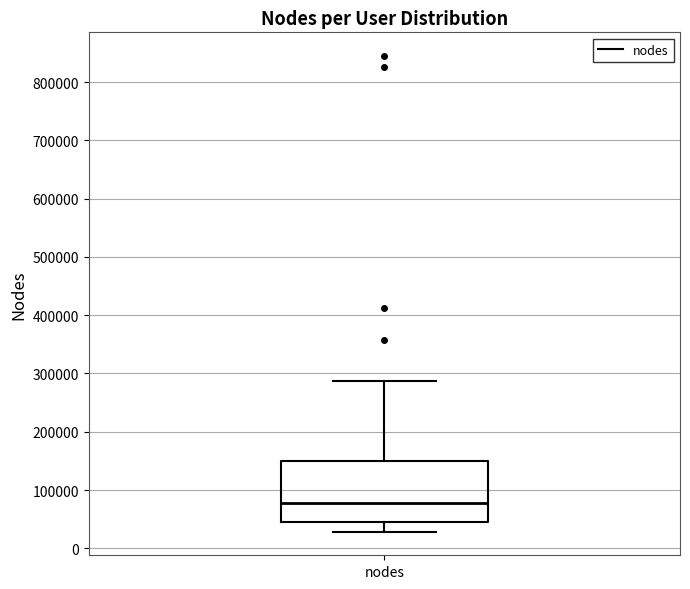

Where is the lower edge of the box for nodes on the y-axis? The values are not printed on the chart, so give them approximately, as read against the axis.

50000